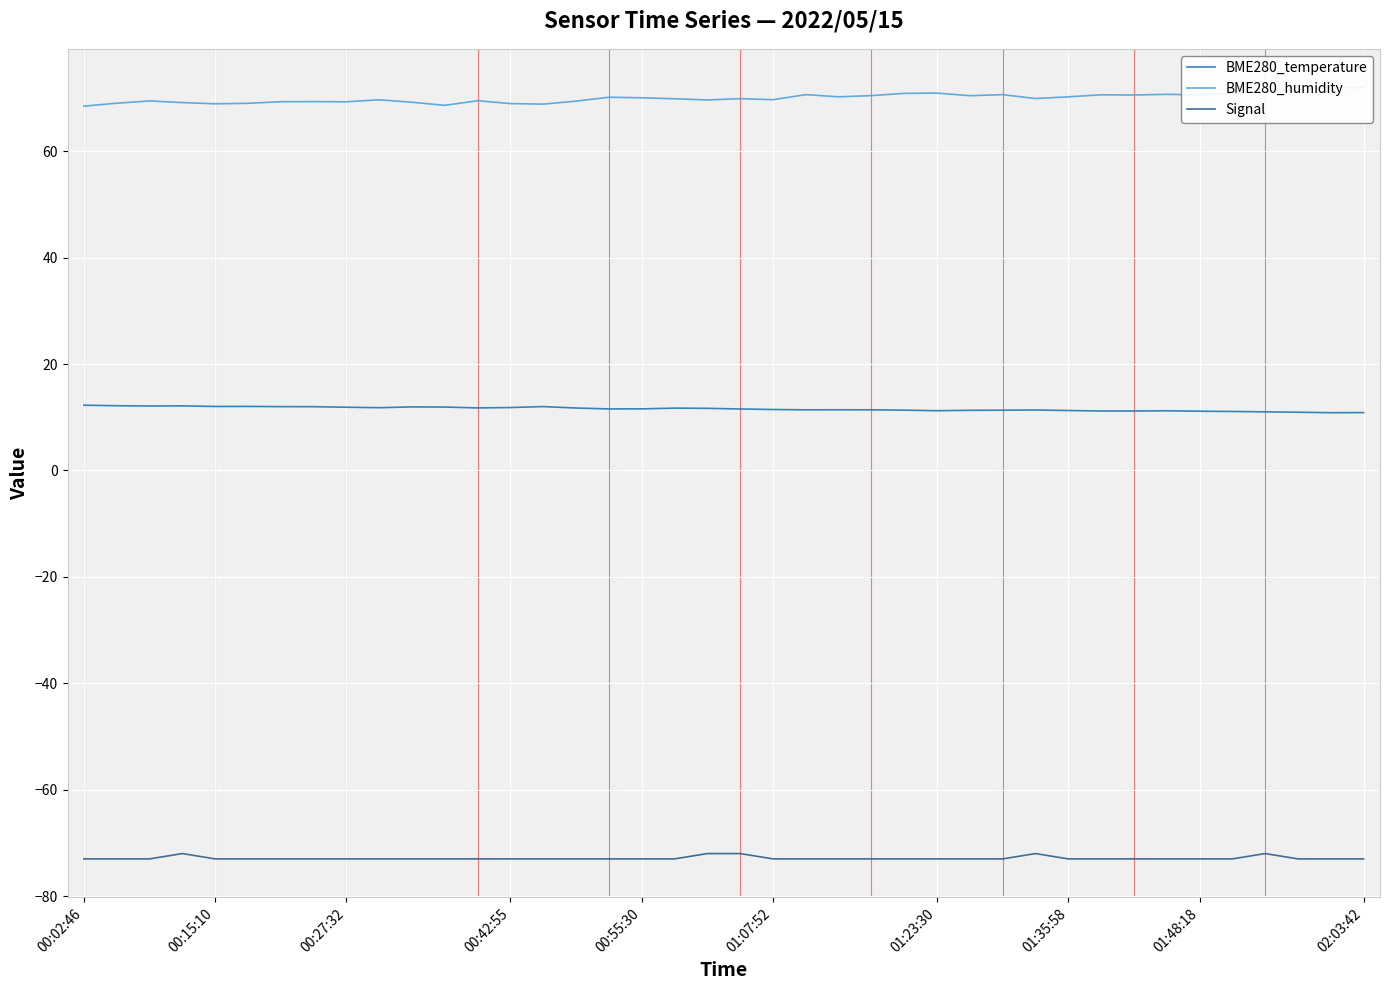

The Signal series shows -47.4 at 02:03:42. True or false?

False